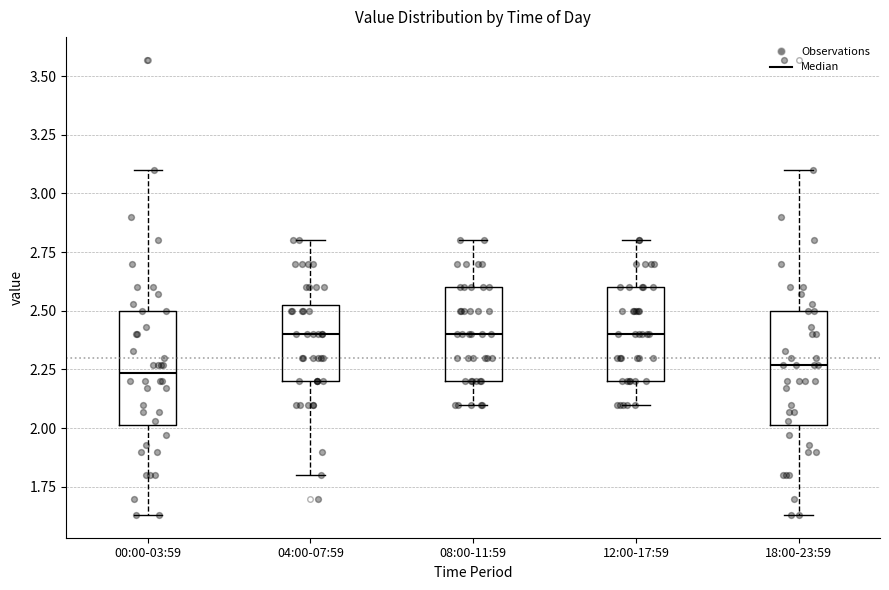

Reading left to right, read every box against the y-axis: the position of its median line, the range the box covers, and the ends of its whiskers. The values are not printed on the chart, so give them approximately, as read against the axis.

00:00-03:59: median 2.25, box 2.00 to 2.50, whiskers 1.65 to 3.10
04:00-07:59: median 2.40, box 2.20 to 2.55, whiskers 1.80 to 2.80
08:00-11:59: median 2.40, box 2.20 to 2.60, whiskers 2.10 to 2.80
12:00-17:59: median 2.40, box 2.20 to 2.60, whiskers 2.10 to 2.80
18:00-23:59: median 2.25, box 2.00 to 2.50, whiskers 1.65 to 3.10